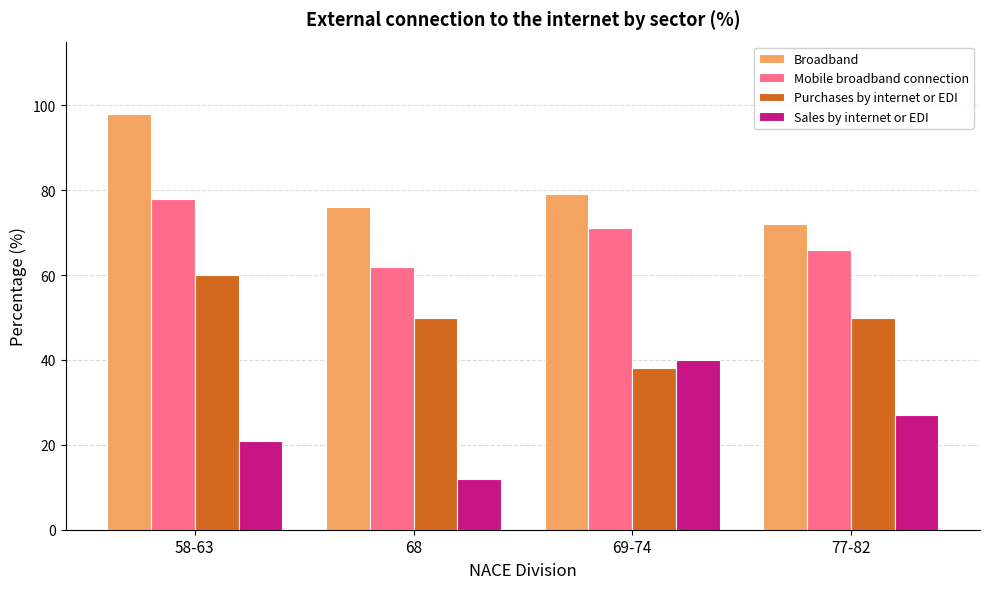

What is the total value across all series at 77-82?

215